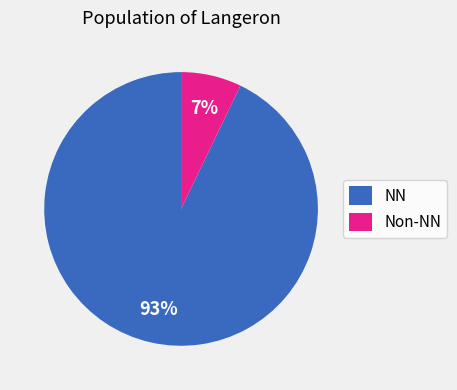

Is it true that NN is 98% of the pie?

False